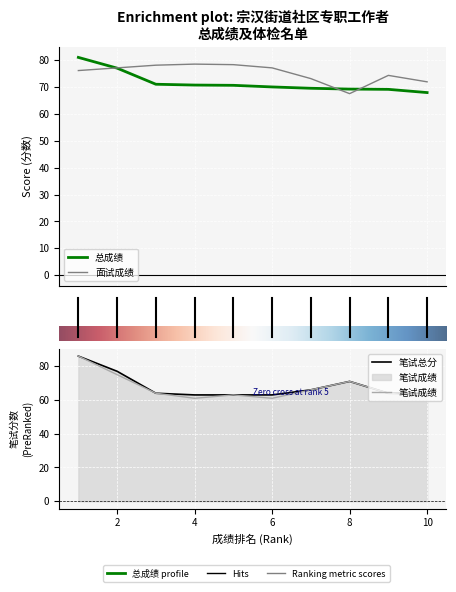

At which label does 面试成绩 first exceed 77?

2